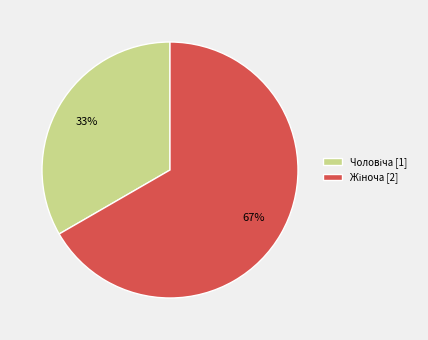

Is there any slice that represents more than half of the pie?

Yes